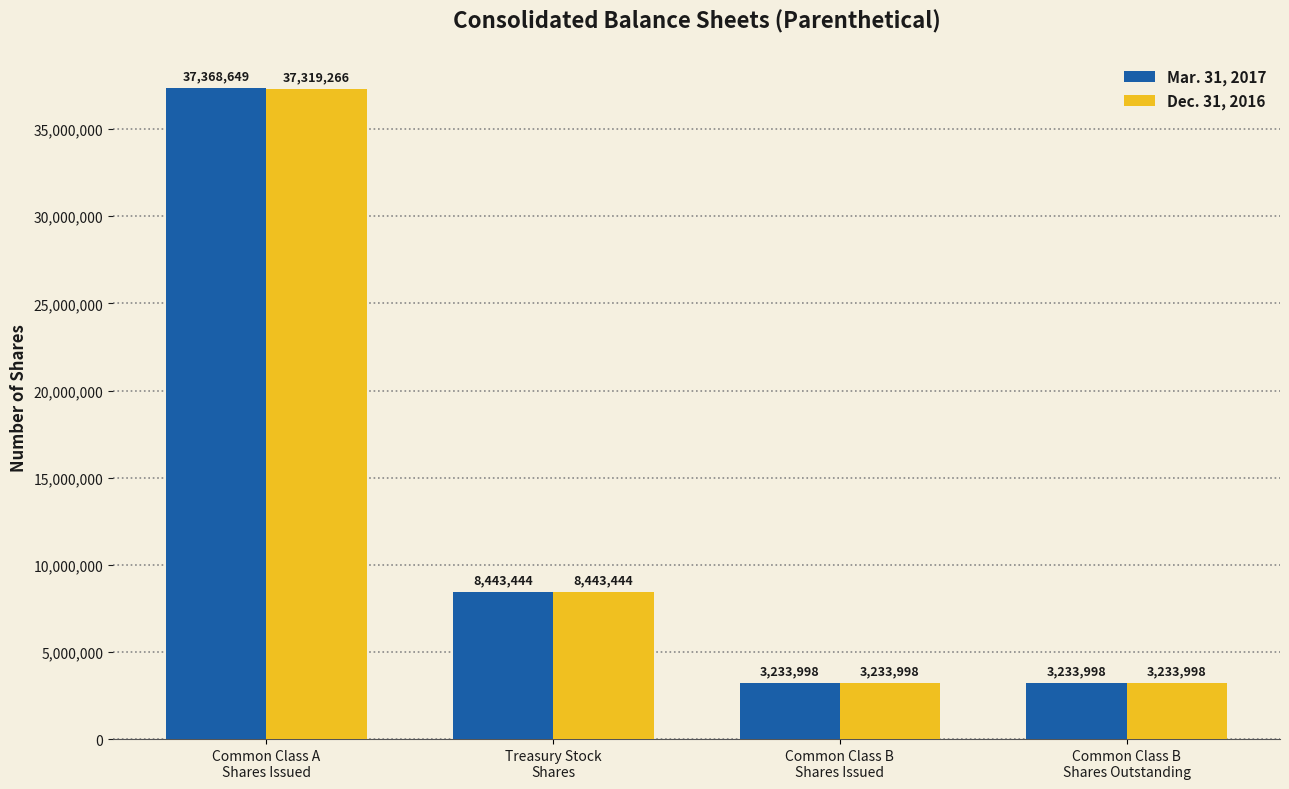

Rank the series by their maximum value, from highest to lowest.

Mar. 31, 2017, Dec. 31, 2016